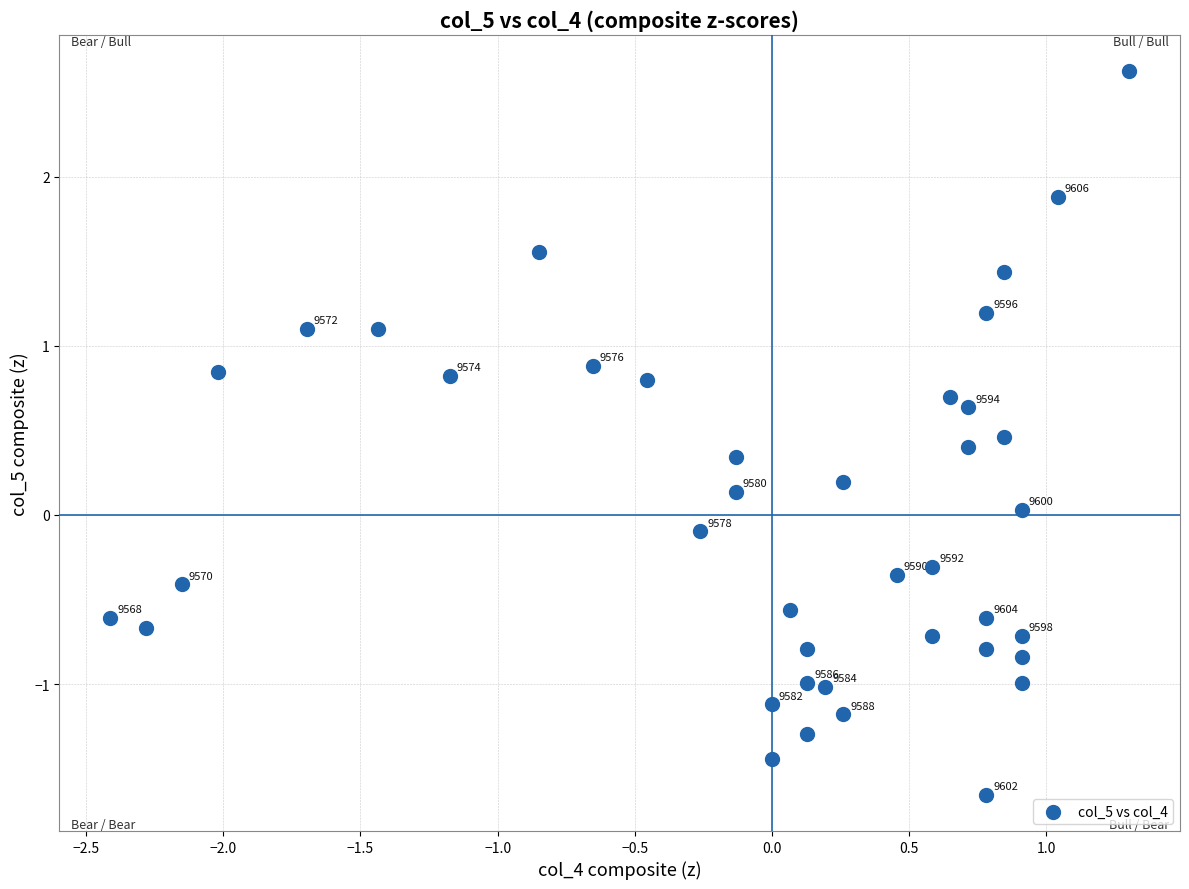

What is the range of X values (max minus min)?

3.7